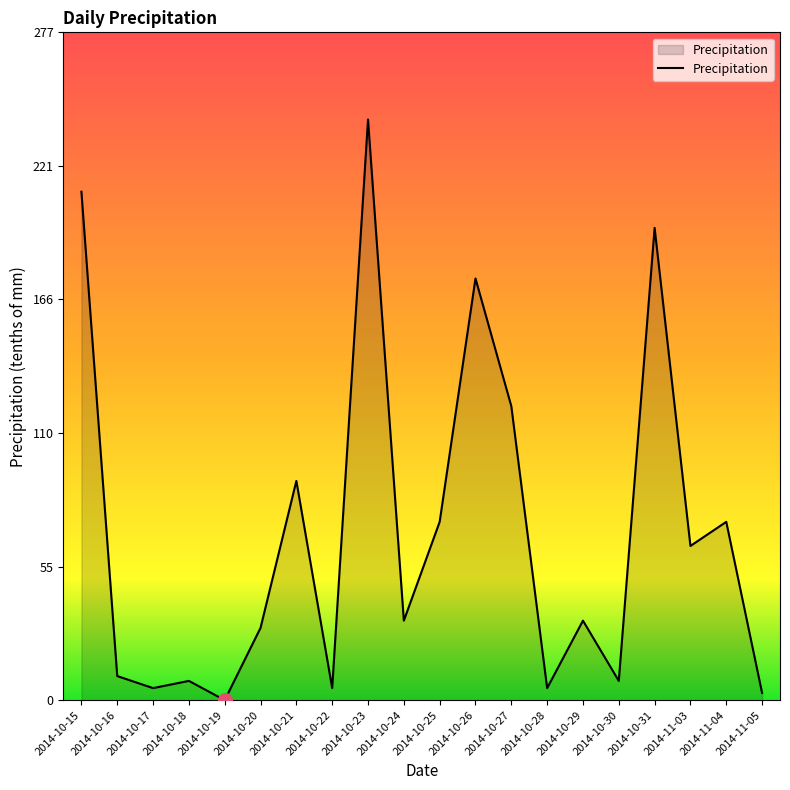

What is the average value?

69